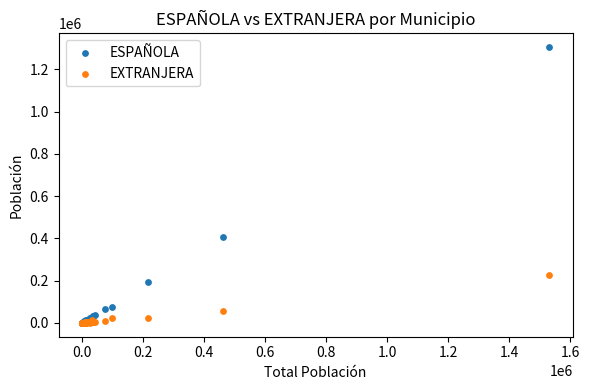

In the ESPAÑOLA series, what Y value is closest to 652812?

405750